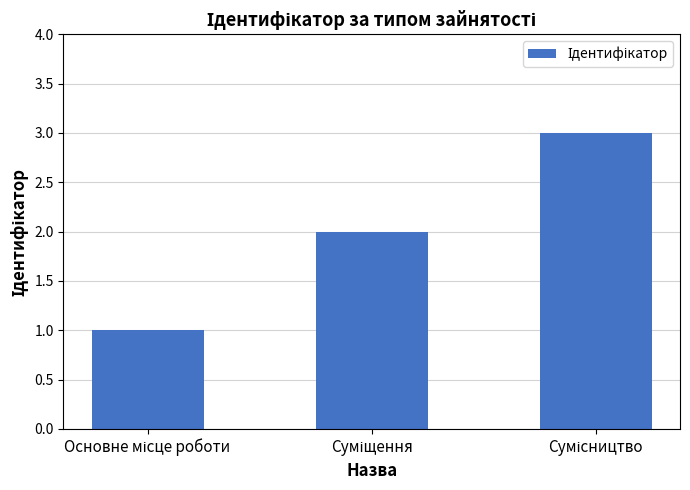

What is the minimum value shown in the chart?

1